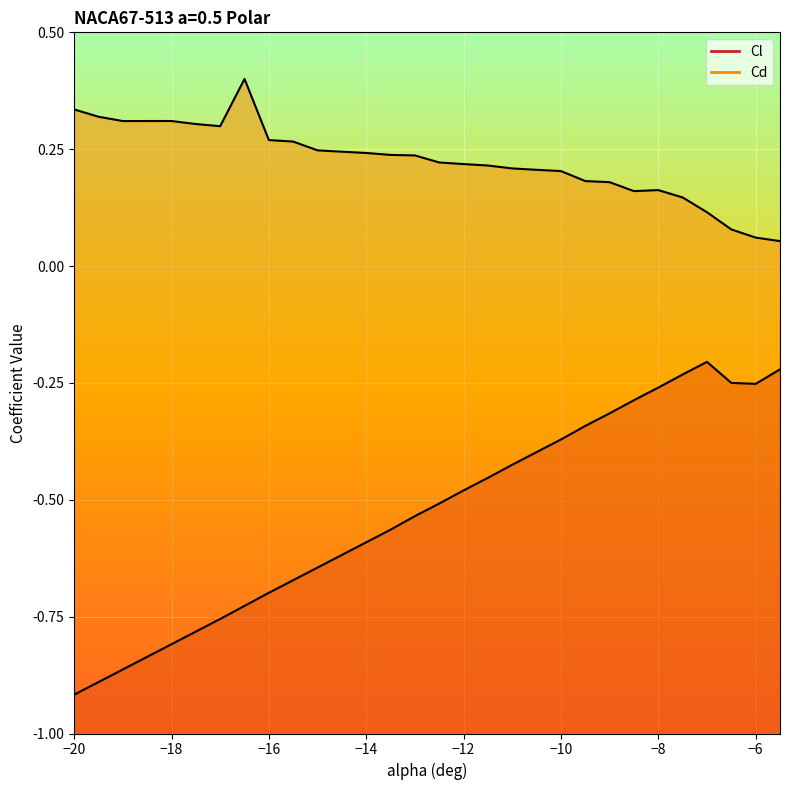

What position from the left is -19.5?

2